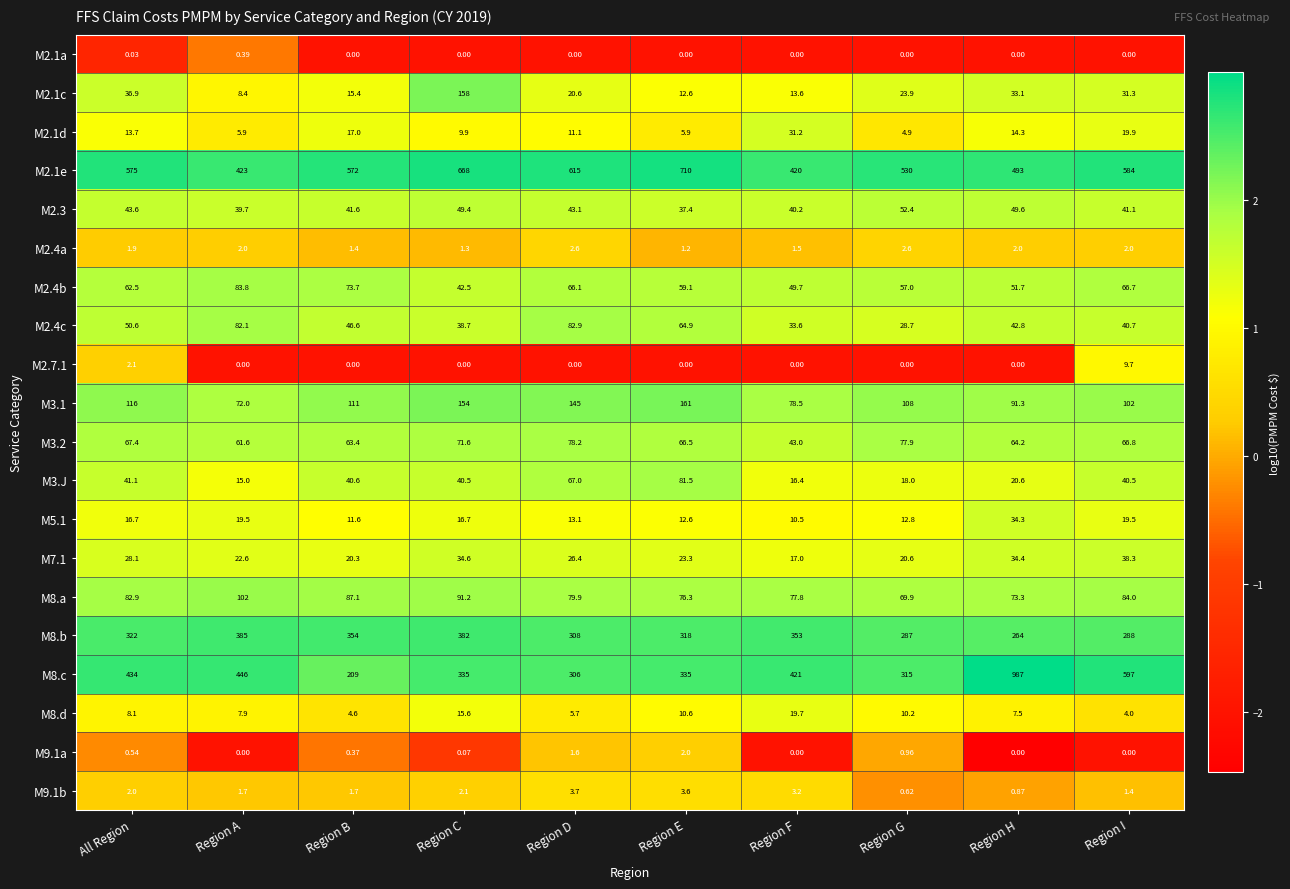

At which label does M8.d reach its peak?

Region F